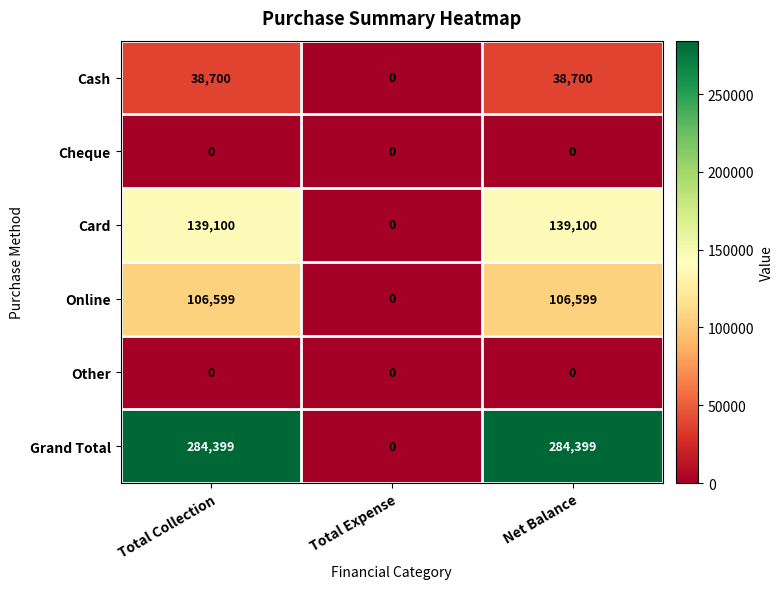

Reading left to right, transcribe all the data shown in this chart.

Cash: 38700	0	38700
Cheque: 0	0	0
Card: 139100	0	139100
Online: 106599	0	106599
Other: 0	0	0
Grand Total: 284399	0	284399